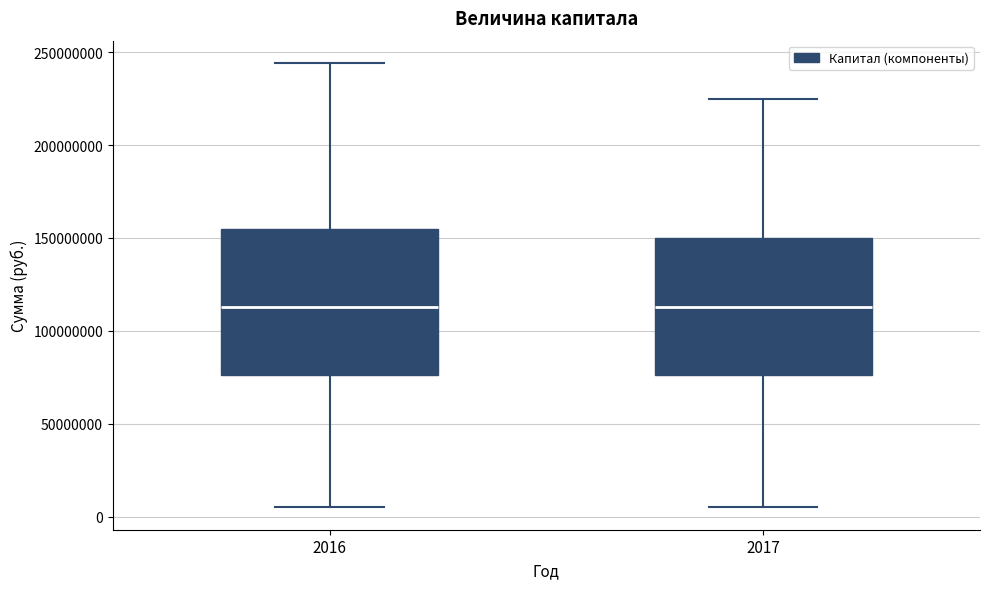

Where is the upper edge of the box at x = 2016 on the y-axis? The values are not printed on the chart, so give them approximately, as read against the axis.

155000000